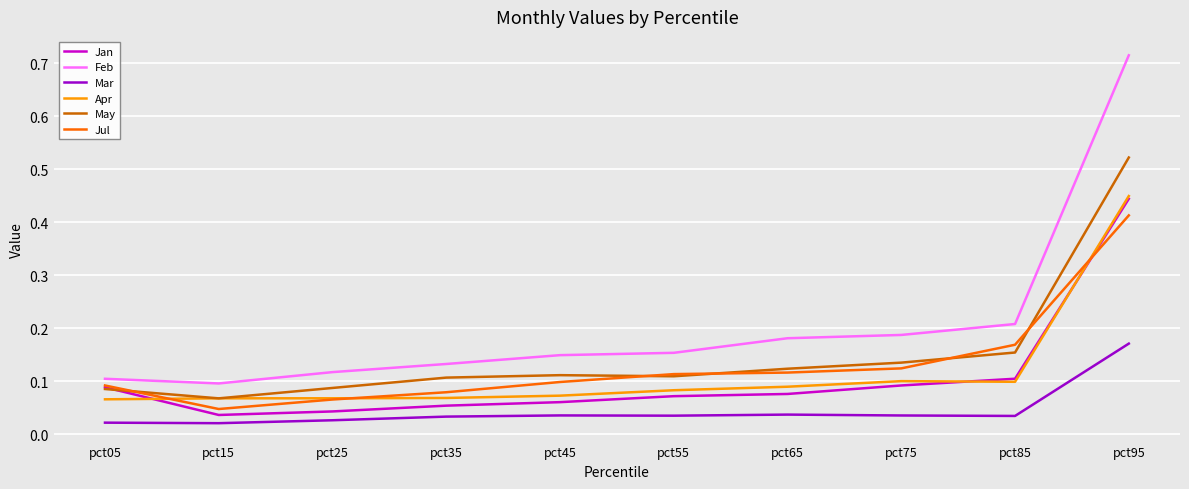

The May series shows 0.1 at pct55. True or false?

True